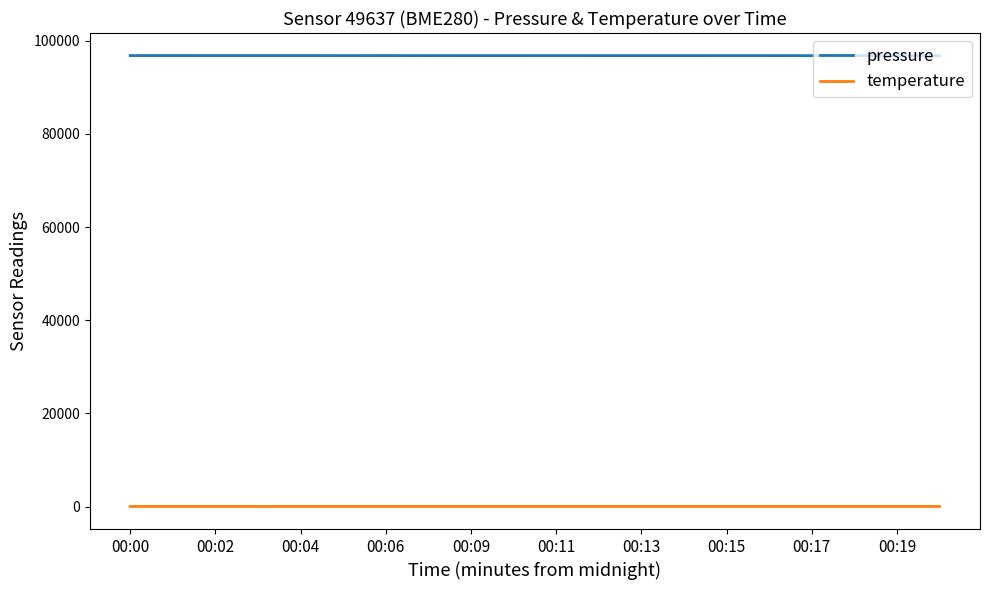

What are all the series names shown in the legend?

pressure, temperature